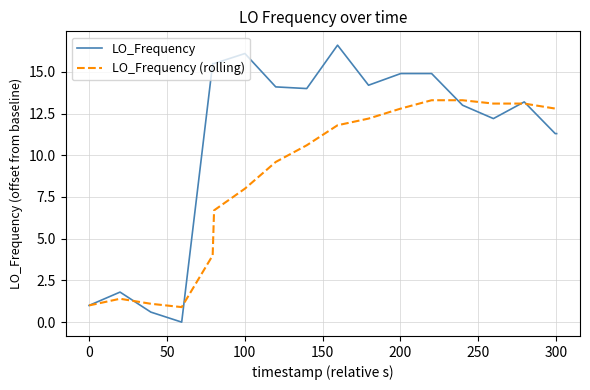

Which series has the widest spread of values?

LO_Frequency